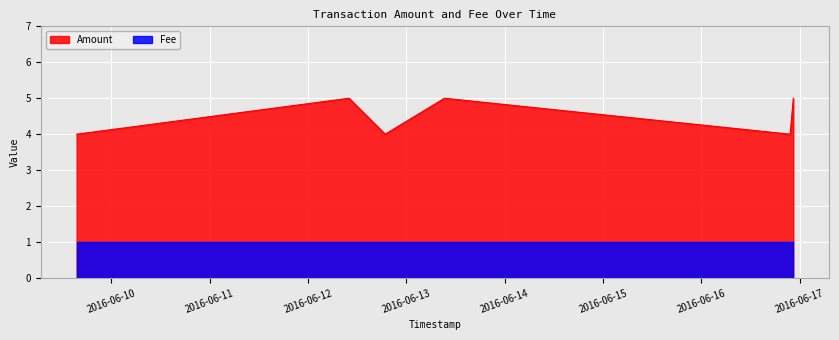

What is the label of the 6th point from the left?

2016-06-16 22:25:49